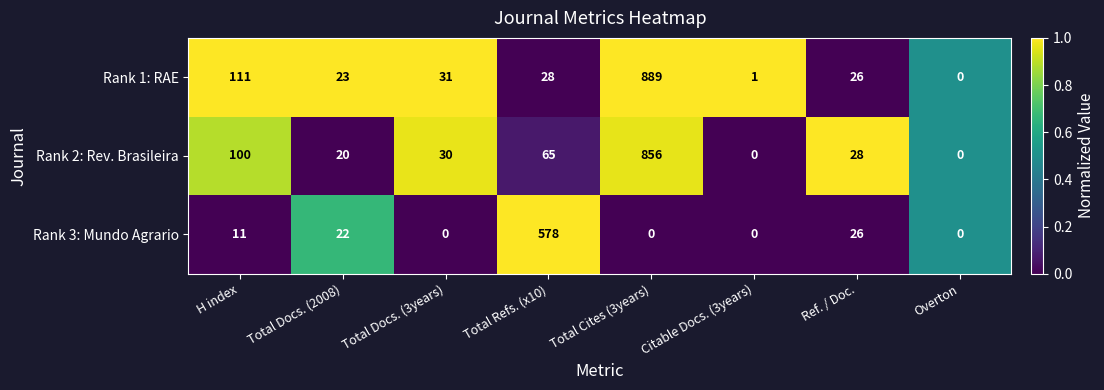

What is the total value across all series at Total Docs. (2008)?

65